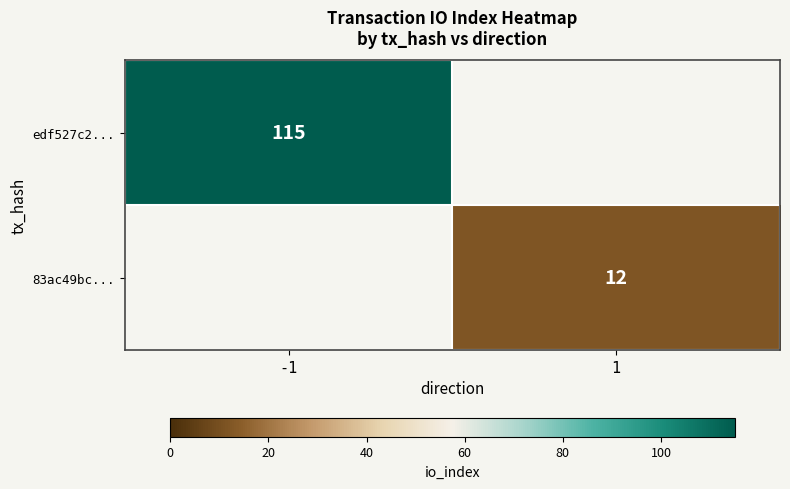

The 83ac49bc... series shows 12 at 1. True or false?

True